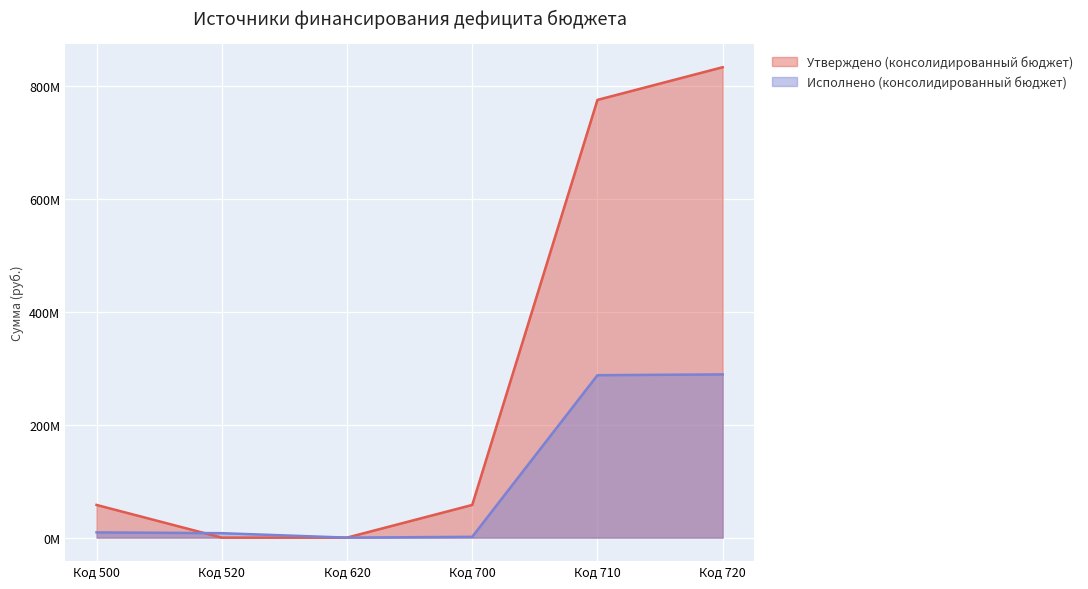

Which series ends up on top after the final intersection of Утверждено (консолидированный бюджет) and Исполнено (консолидированный бюджет)?

Утверждено (консолидированный бюджет)